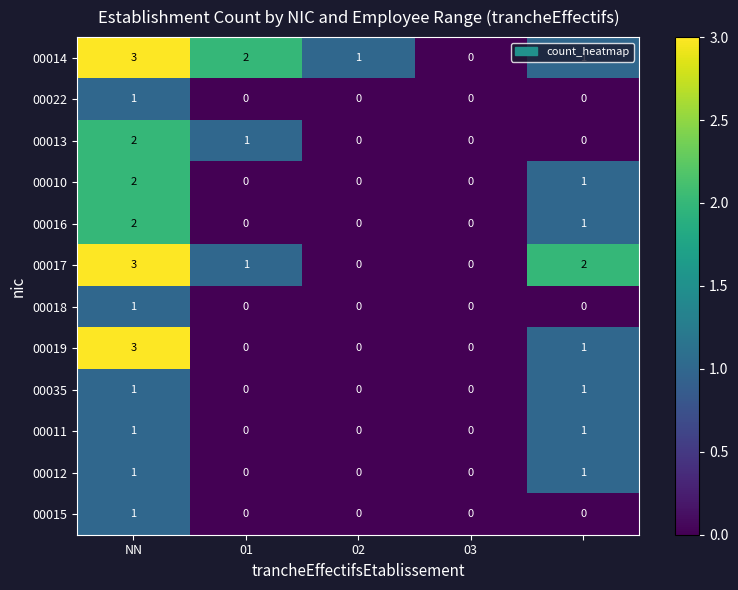

Which series has the largest total across all categories?

00014